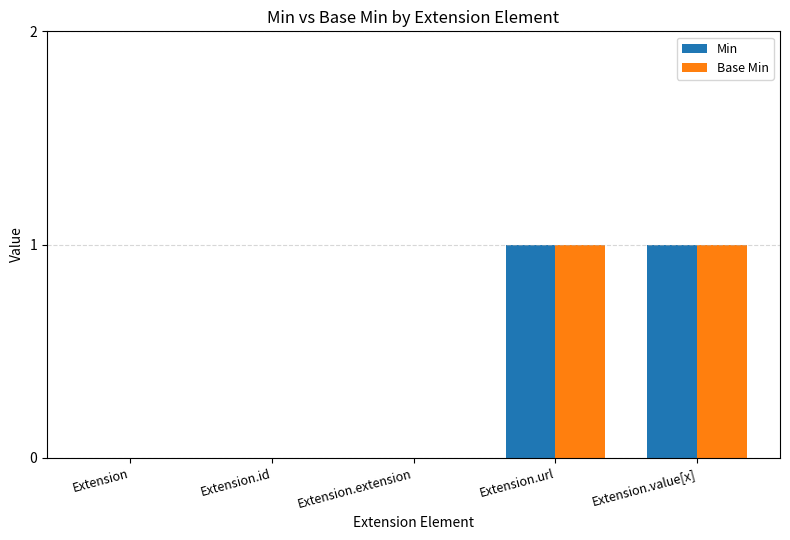

The value of Base Min at Extension is 0. True or false?

True